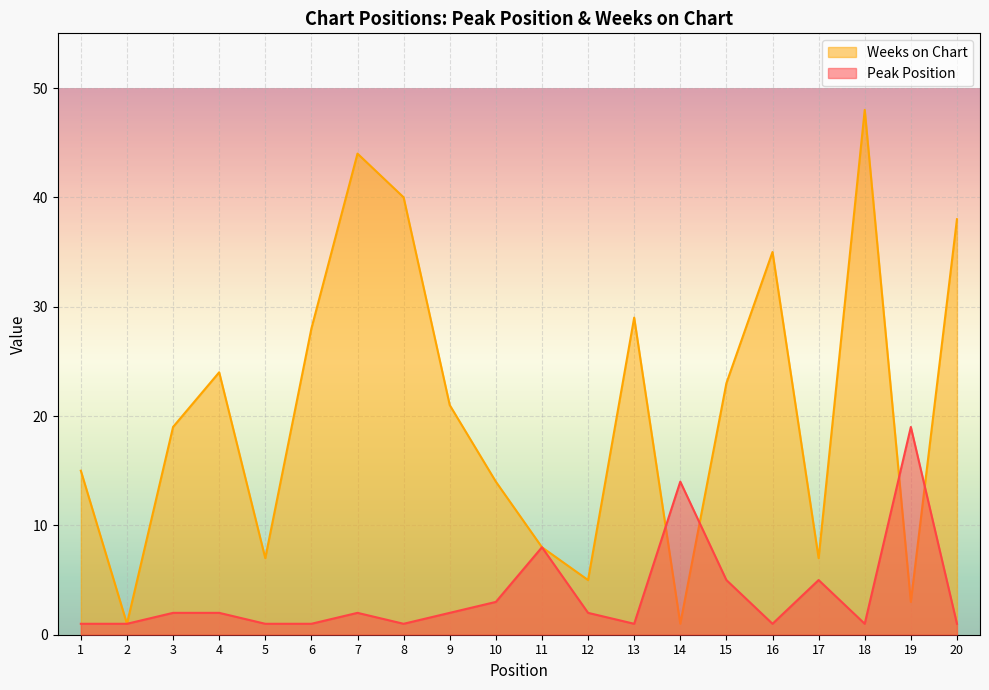

At which category does Weeks on Chart reach its first local peak?

4